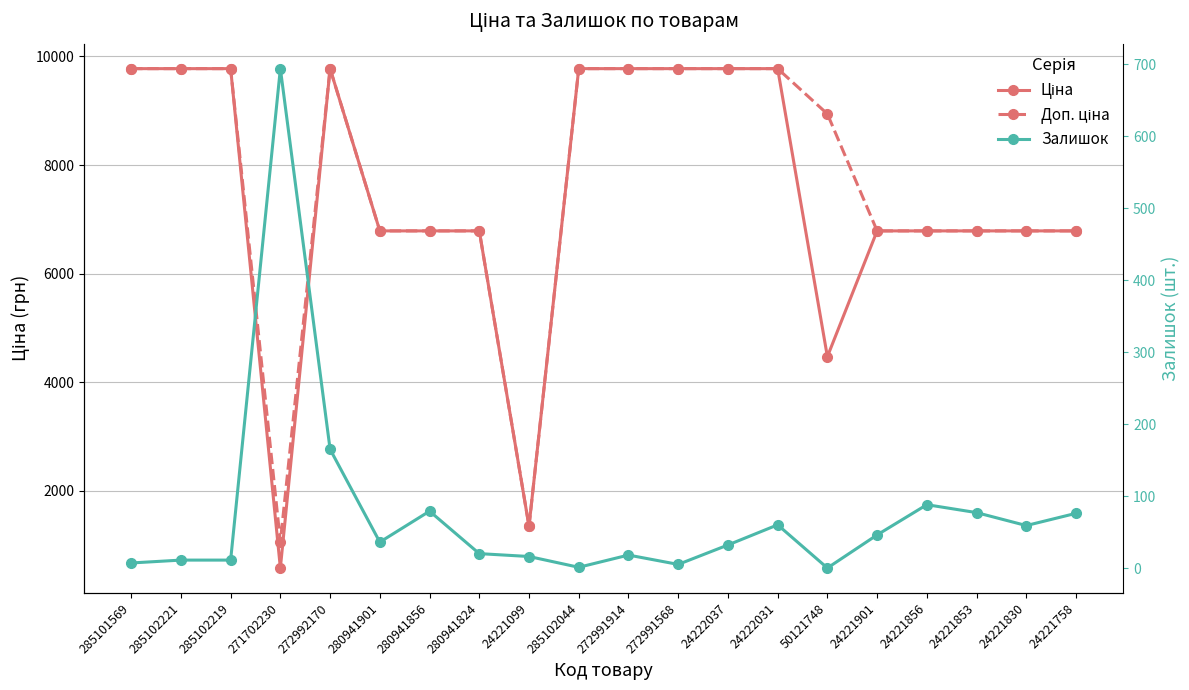

Which category has the lowest value in the Ціна series?

271702230